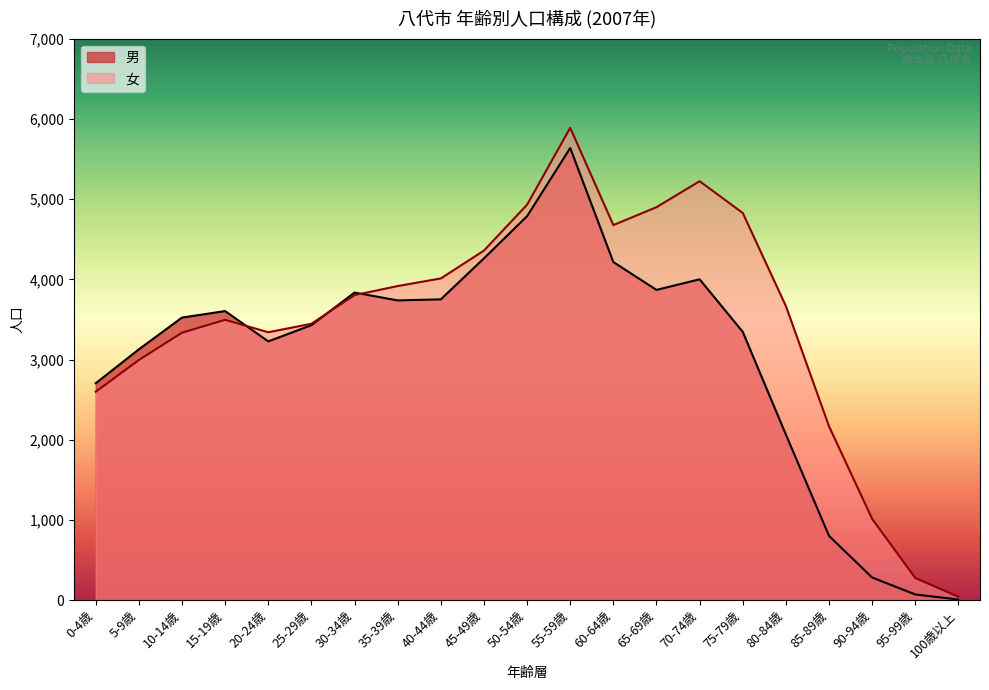

What is the difference between the 男 values at 0-4歳 and 5-9歳?

423